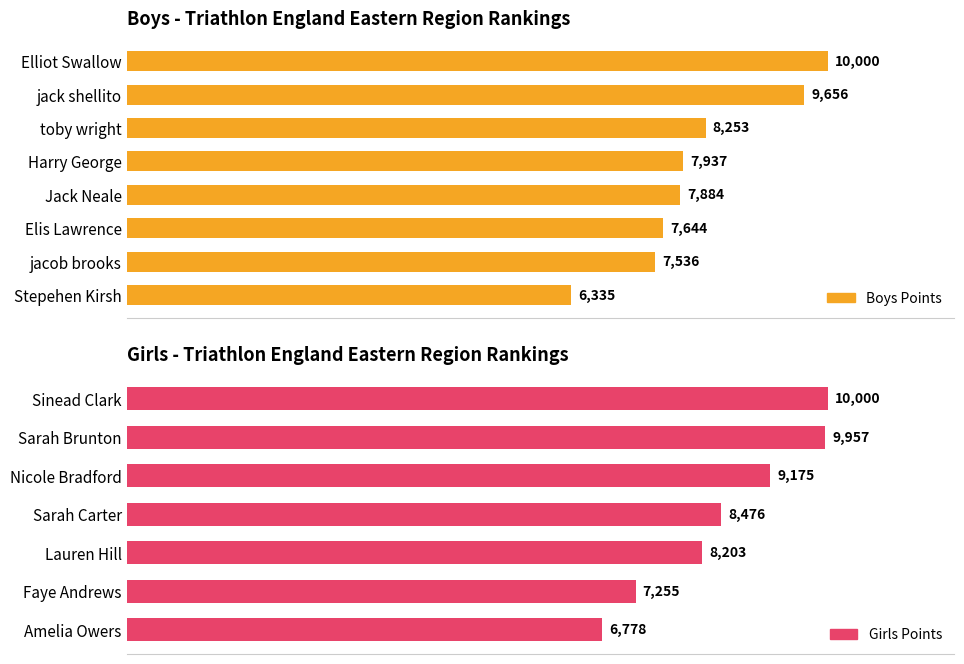

What is the greatest value displayed?

10000.0